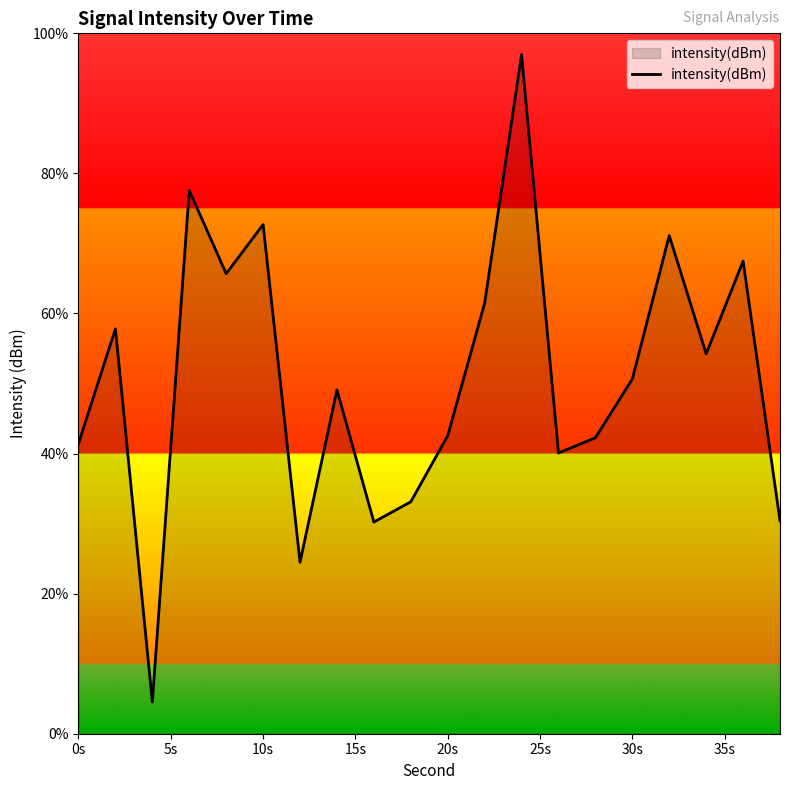

What is the minimum value shown in the chart?

4.5